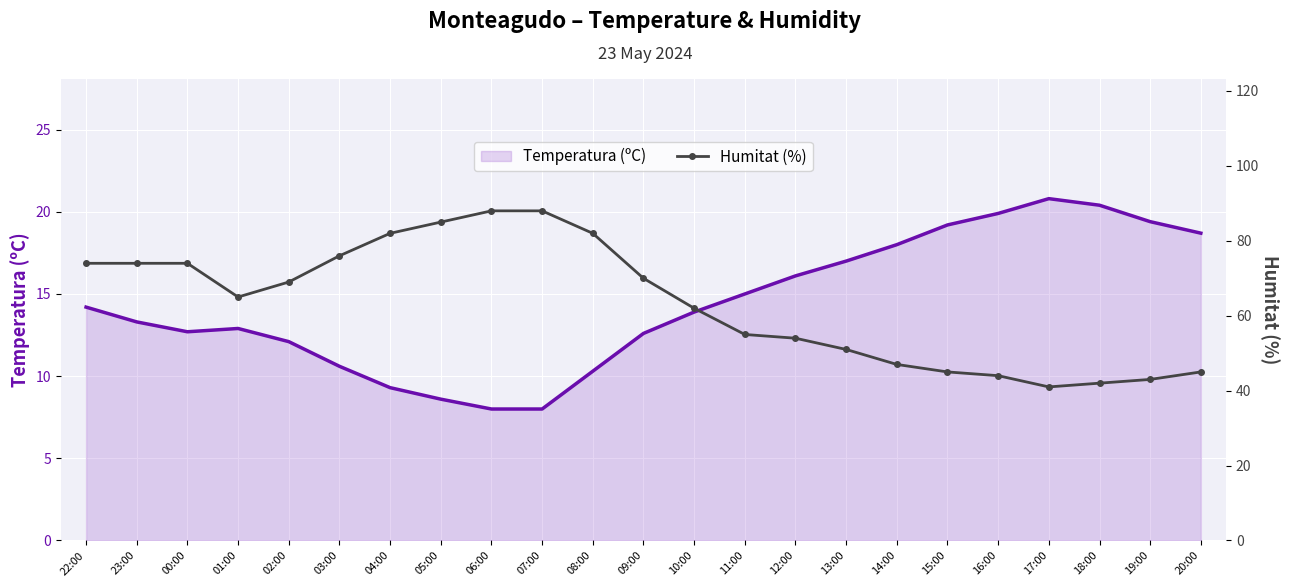

How many values in the Temperatura (ºC) series exceed 13?

13